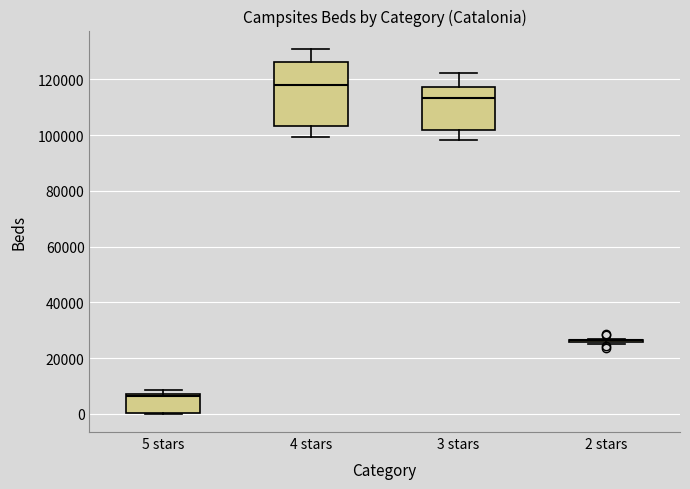

Reading left to right, read every box against the y-axis: the position of its median line, the range the box covers, and the ends of its whiskers. The values are not printed on the chart, so give them approximately, as read against the axis.

5 stars: median 6000, box 0 to 8000, whiskers 0 to 8000 (just above the box's upper edge)
4 stars: median 118000, box 104000 to 126000, whiskers 100000 to 130000
3 stars: median 114000, box 102000 to 118000, whiskers 98000 to 122000
2 stars: box collapsed to a line at 26000, whiskers 26000 to 26000